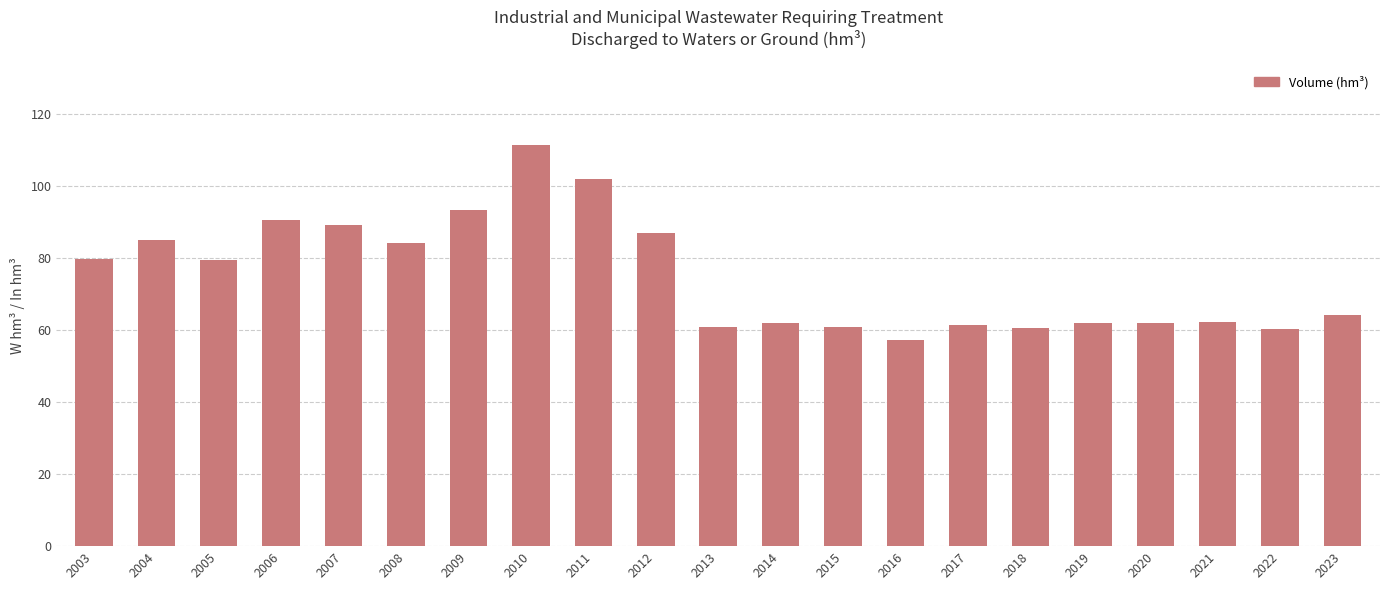

Approximately how many times larger is the value at 2009 compared to 2011?

0.9